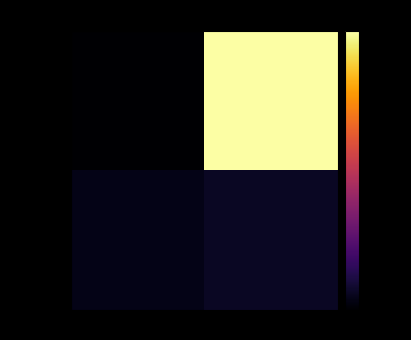

List the series in order of their overall mean, lowest first.

d6cbf607…, 690e91cf…